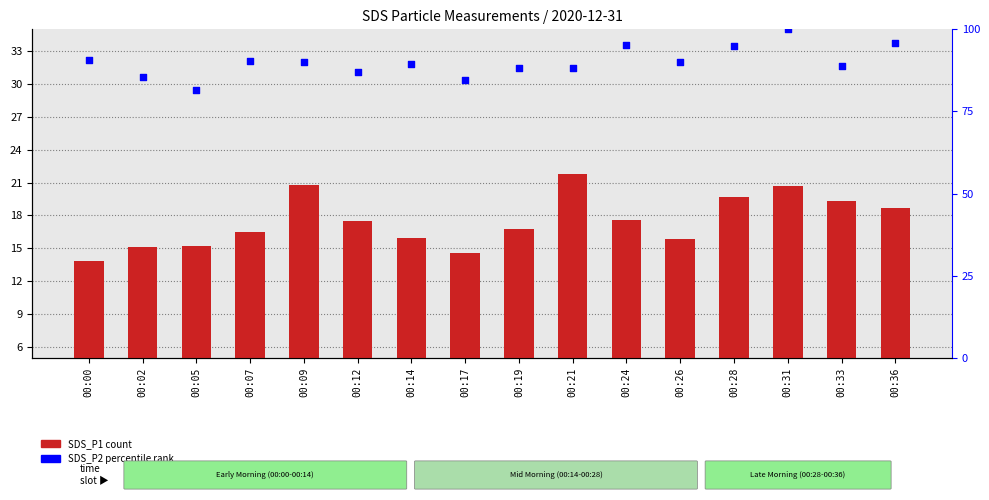

What are all the series names shown in the legend?

SDS_P1 (count), SDS_P2 (percentile rank)